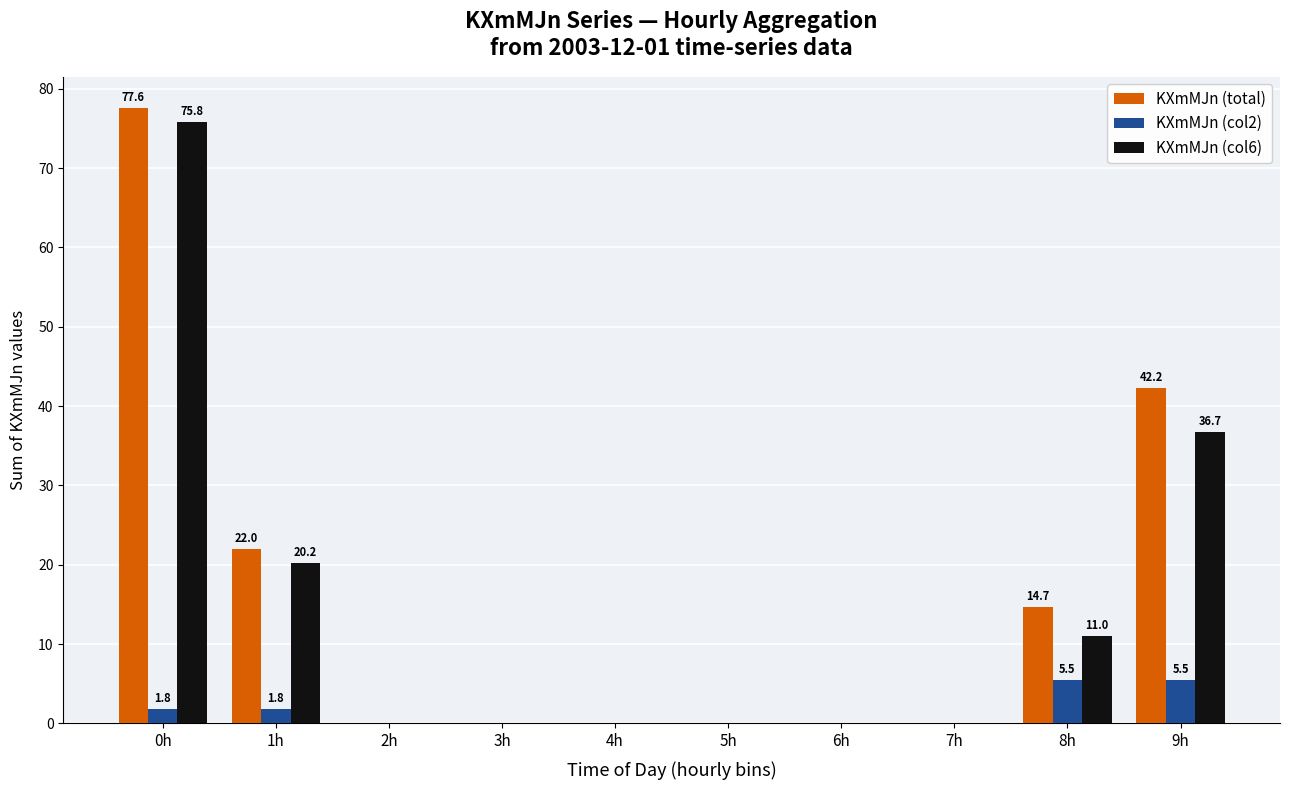

Reading left to right, transcribe all the data shown in this chart.

KXmMJn (total): 77.6	22.0	0.0	0.0	0.0	0.0	0.0	0.0	14.7	42.2
KXmMJn (col2): 1.8	1.8	0.0	0.0	0.0	0.0	0.0	0.0	5.5	5.5
KXmMJn (col6): 75.8	20.2	0.0	0.0	0.0	0.0	0.0	0.0	11.0	36.7